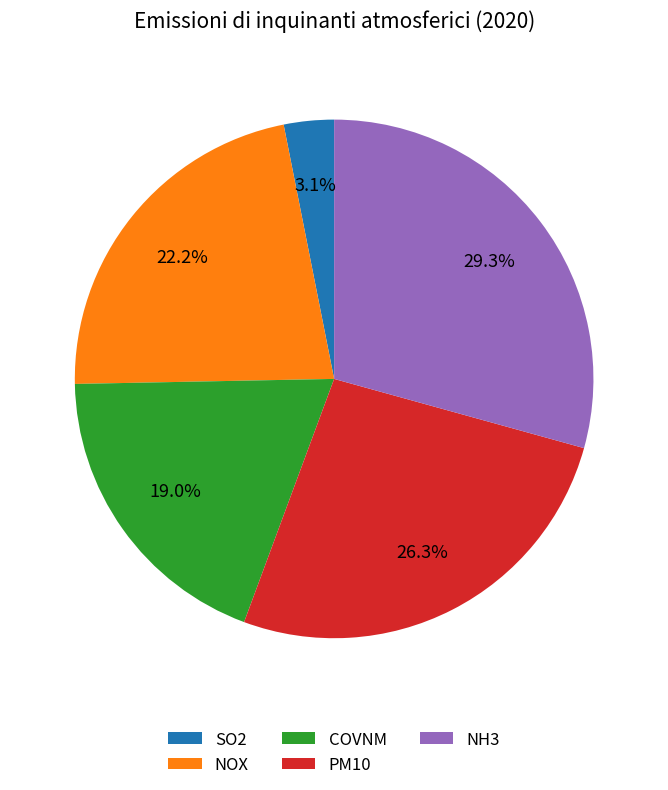

Which category has the smallest portion of the pie?

SO2